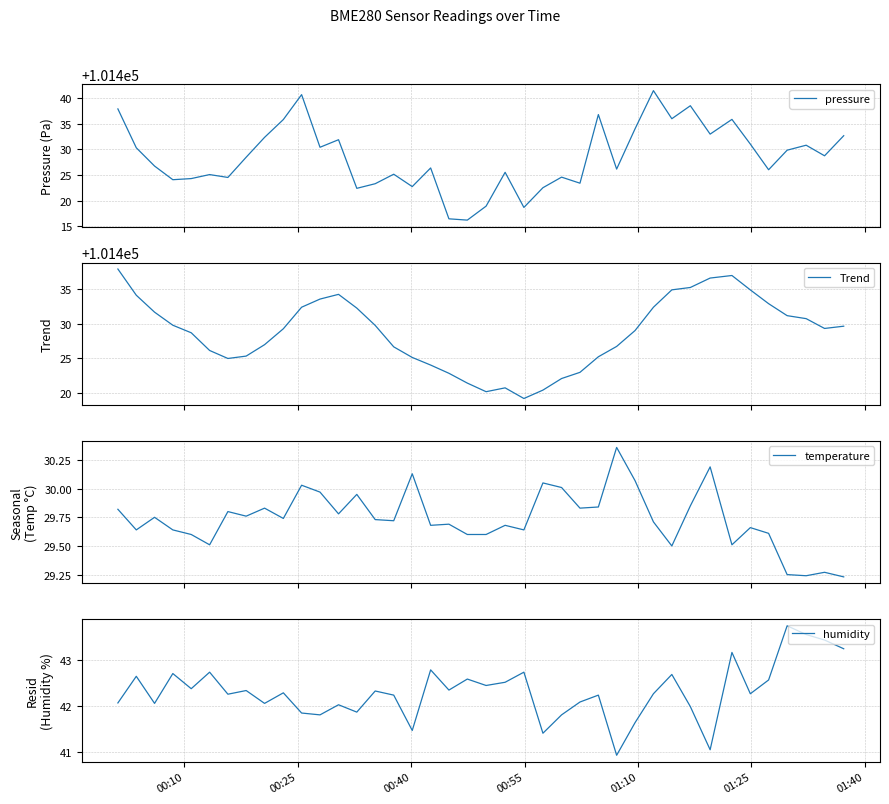

What is the highest value of the pressure series?

101441.4